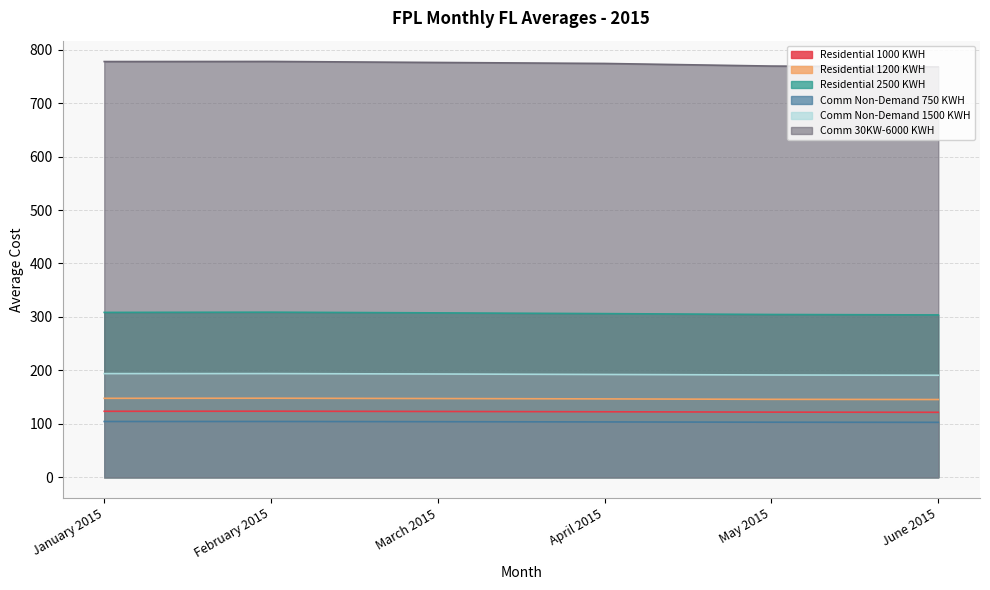

True or false: Comm Non-Demand 1500 KWH and Comm 30KW-6000 KWH cross at least once.

False